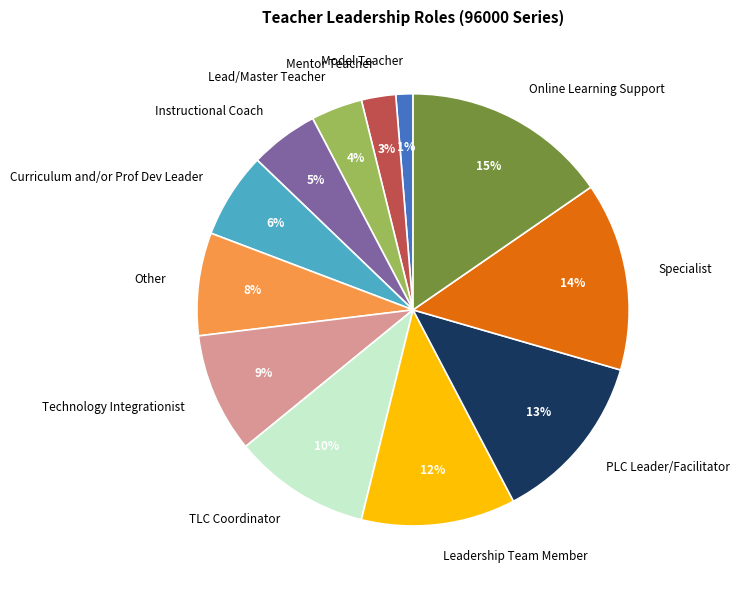

Combined, do Online Learning Support and Leadership Team Member account for over 50%?

No